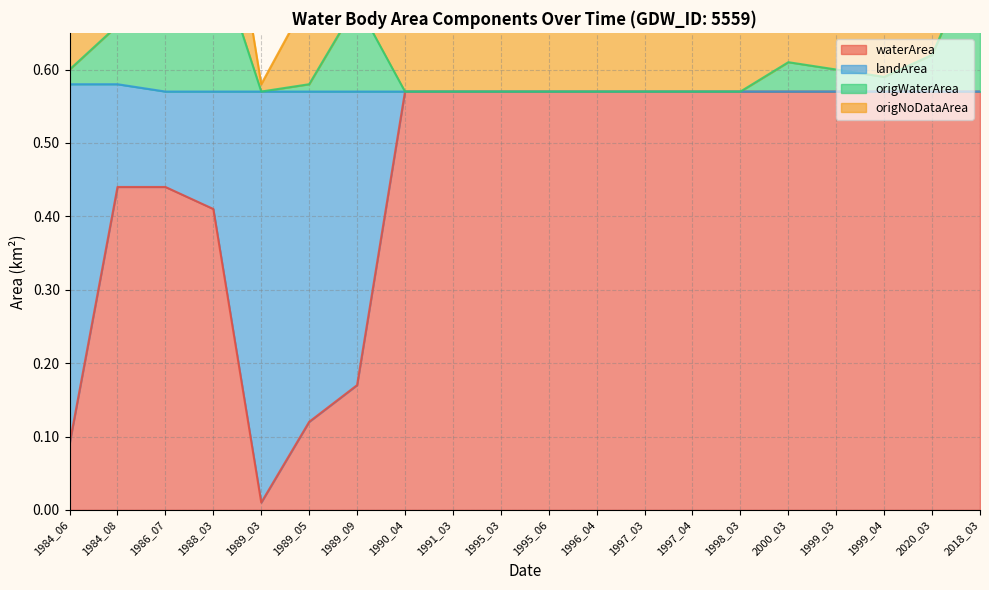

The value of waterArea at 1997_04 is 0.1. True or false?

False